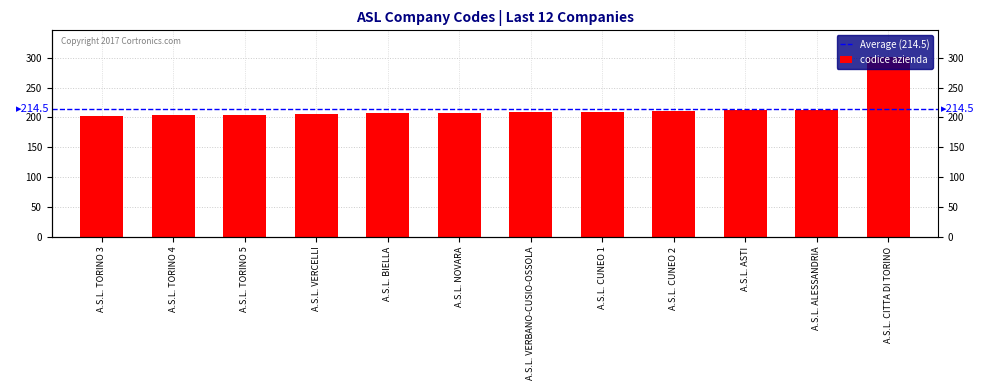

Reading left to right, list all the values displayed in this chart.

203	204	205	206	207	208	209	210	211	212	213	301